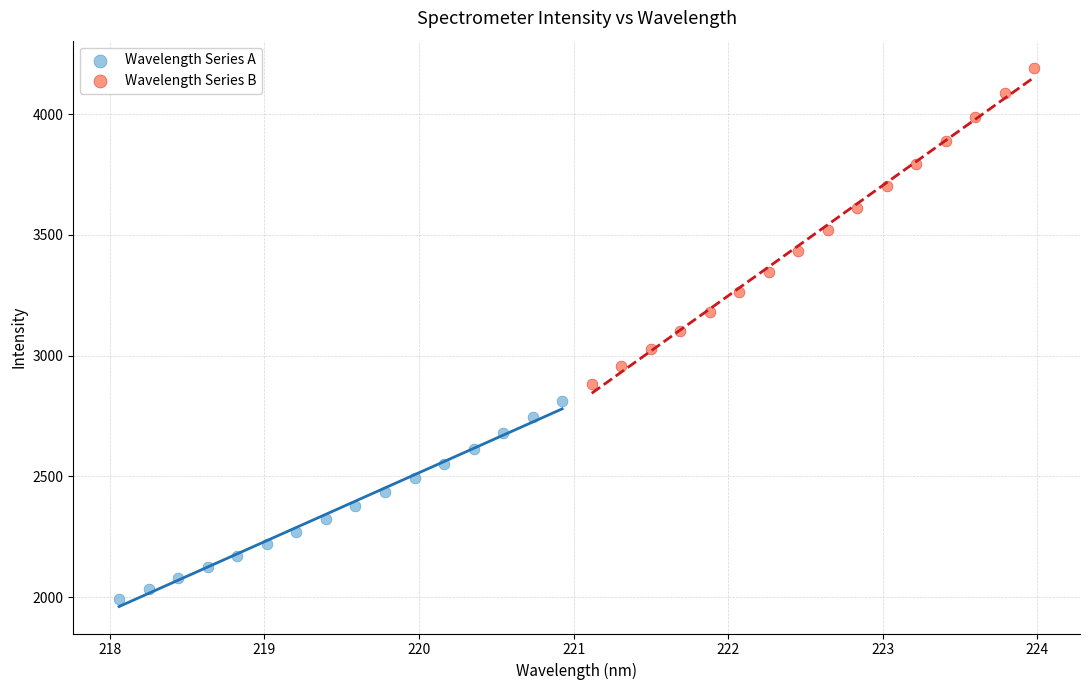

Which series contains the lowest Y value?

Wavelength Series A